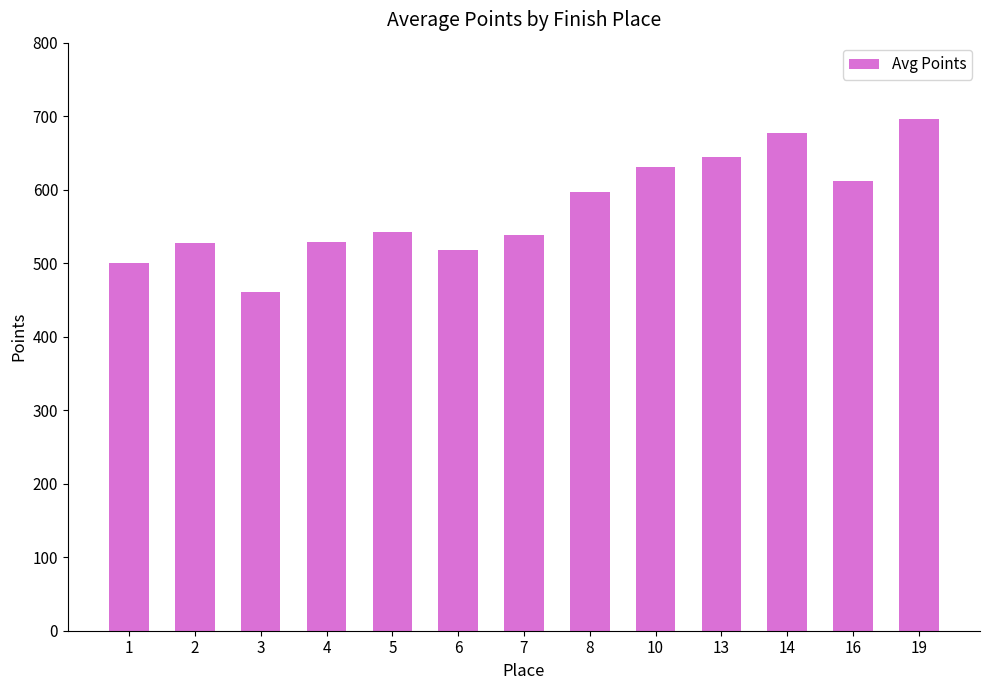

Is it true that the value at 10 is 270.7?

False